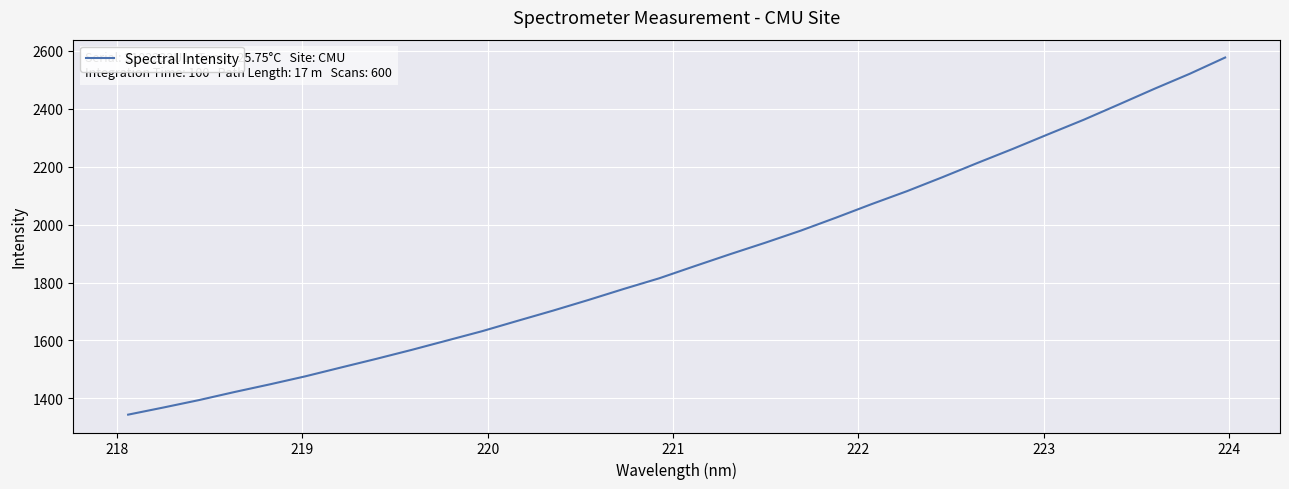

What is the maximum value shown in the chart?

2577.3